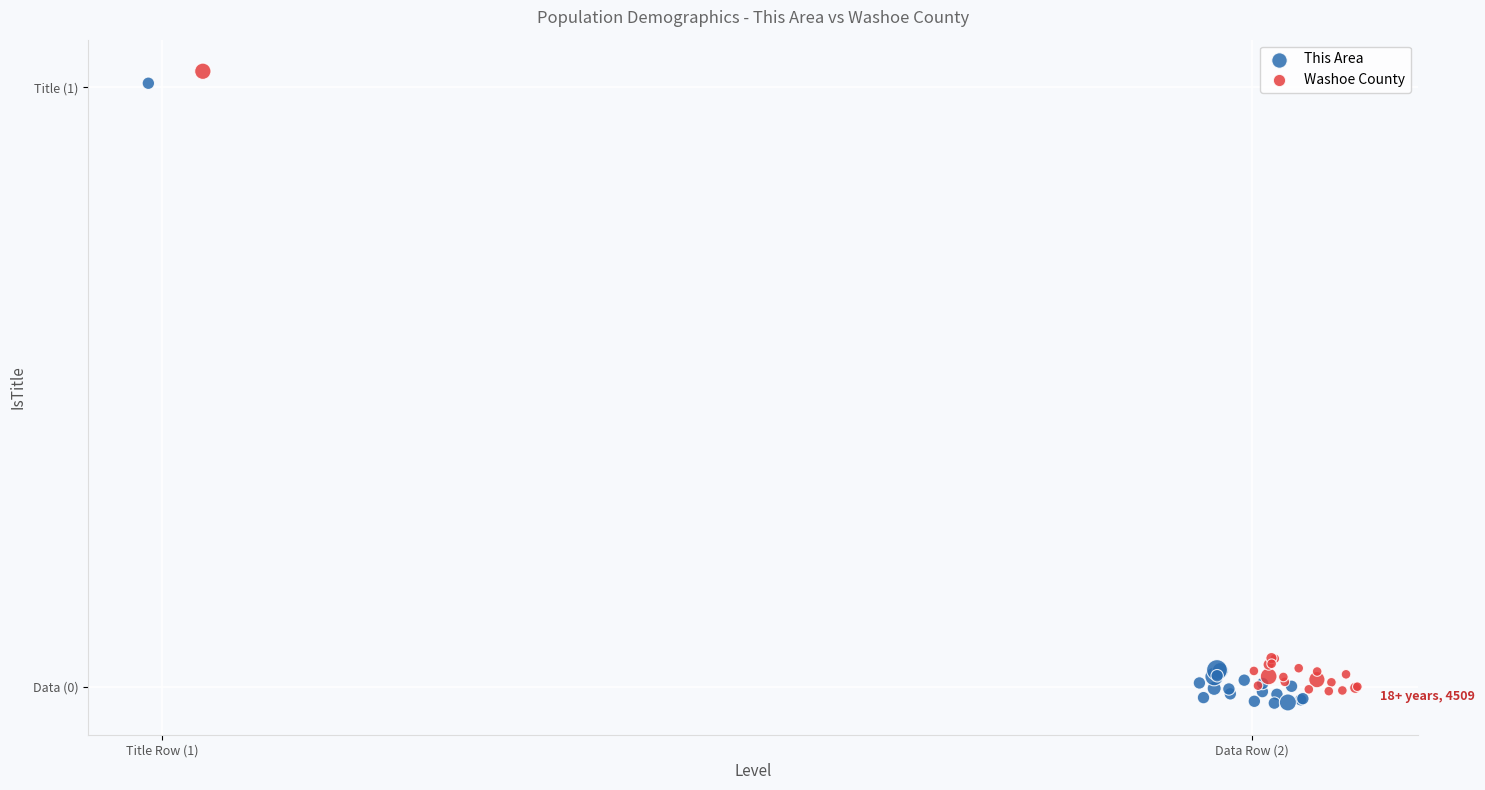

Which series contains the highest Y value?

Washoe County